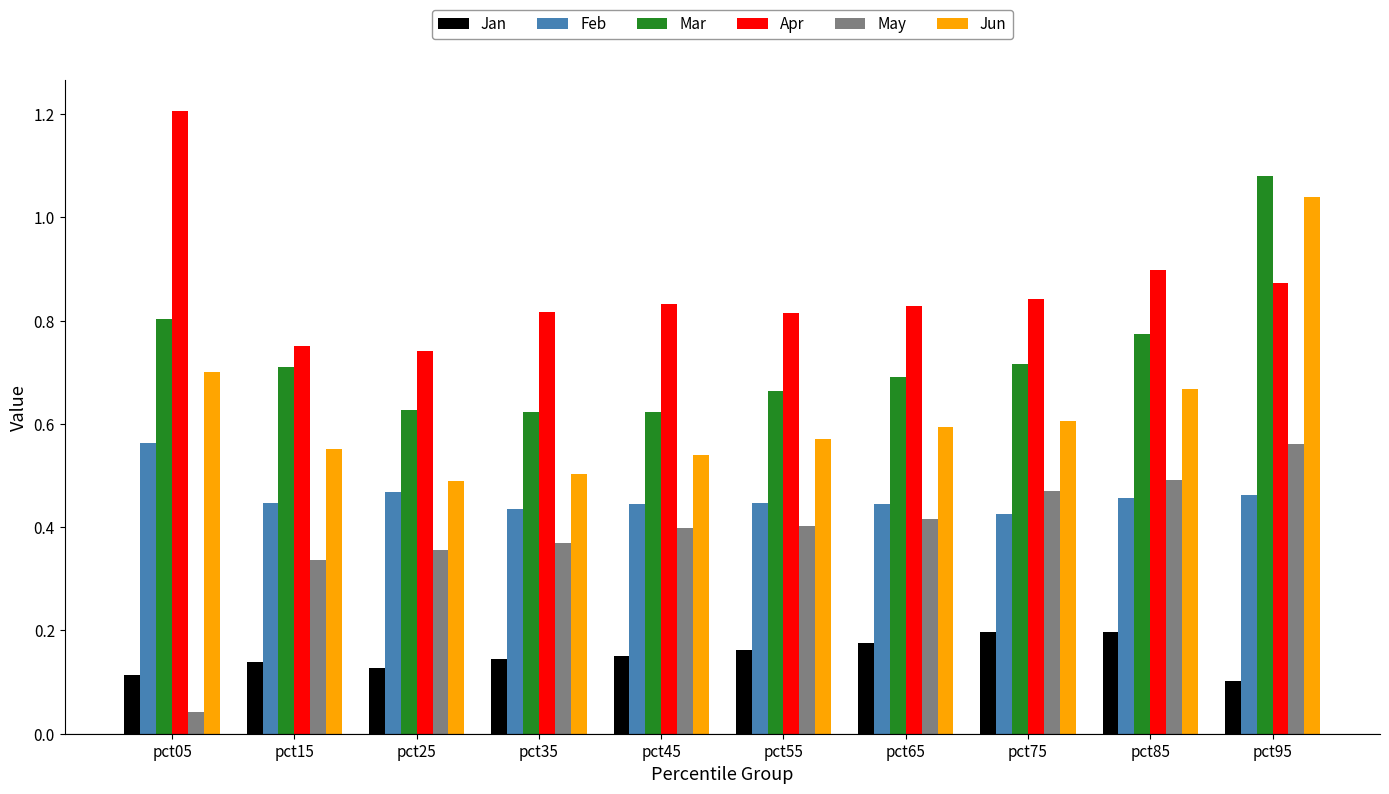

The Feb series shows 0.2 at pct95. True or false?

False